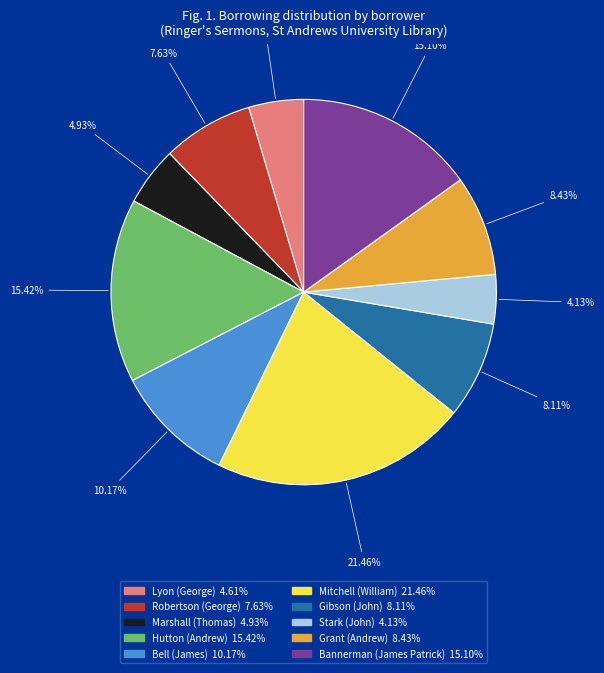

Which has a higher value, Bell (James) or Marshall (Thomas)?

Bell (James)